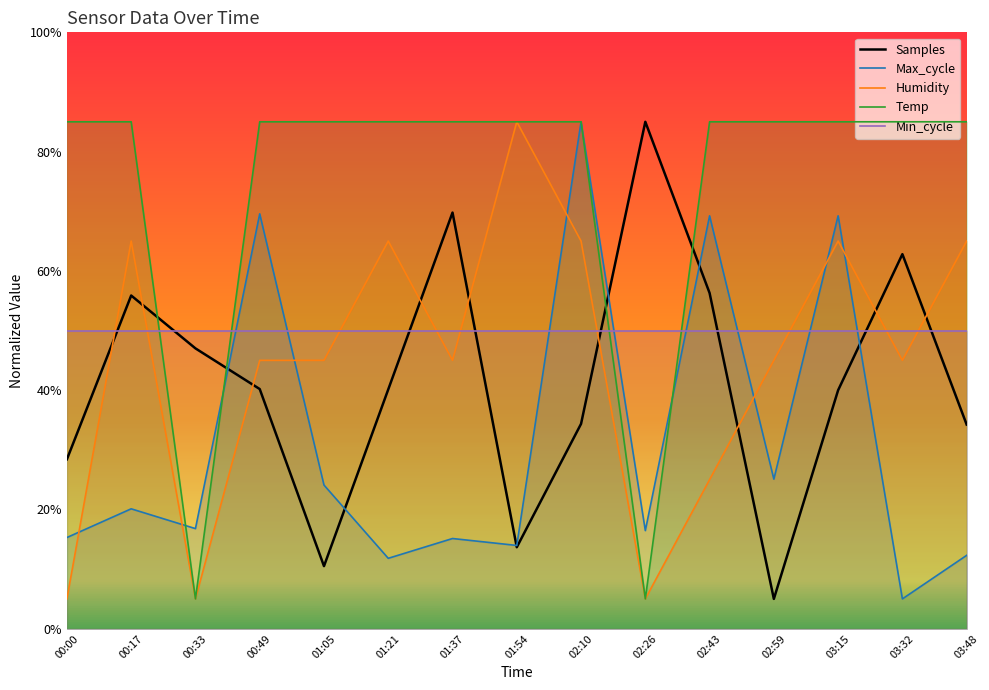

Rank the series by their maximum value, from lowest to highest.

Min_cycle, Samples, Max_cycle, Humidity, Temp